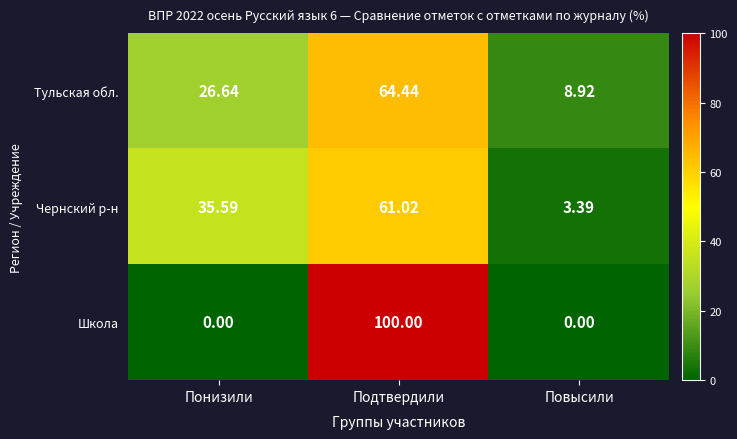

How many data points does each series have?

3